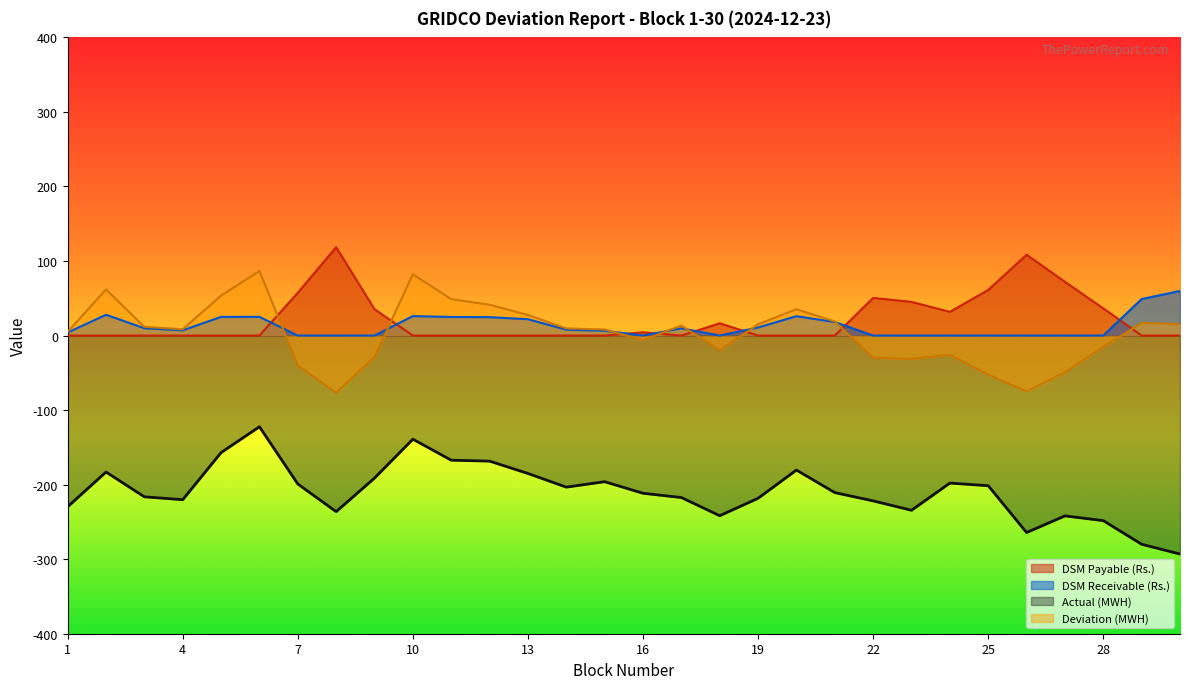

True or false: Deviation (MWH) has more than 0 interior local peaks.

True